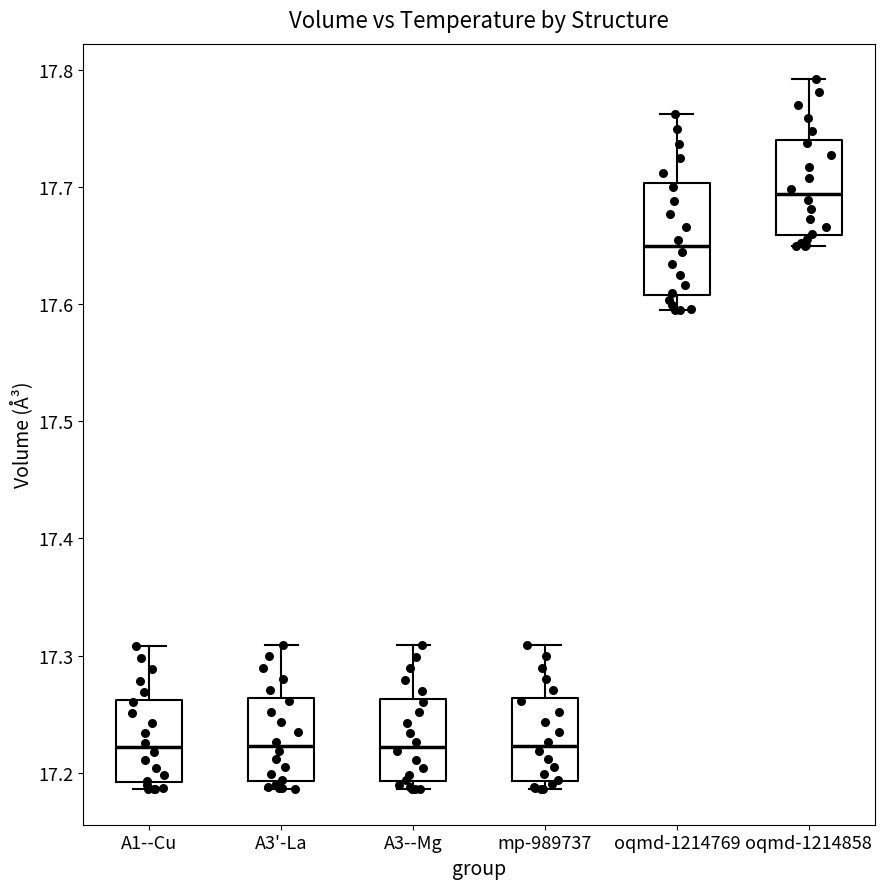

Reading left to right, transcribe this box plot: for each box, give where its median line is, the range the box spans, and where its two whiskers end, as read against the y-axis. The values are not printed on the chart, so give them approximately, as read against the axis.

A1--Cu: median 17.22, box 17.19 to 17.26, whiskers 17.19 (just below the box's lower edge) to 17.31
A3'-La: median 17.22, box 17.19 to 17.26, whiskers 17.19 (just below the box's lower edge) to 17.31
A3--Mg: median 17.22, box 17.19 to 17.26, whiskers 17.19 (just below the box's lower edge) to 17.31
mp-989737: median 17.22, box 17.19 to 17.26, whiskers 17.19 (just below the box's lower edge) to 17.31
oqmd-1214769: median 17.65, box 17.61 to 17.70, whiskers 17.60 to 17.76
oqmd-1214858: median 17.69, box 17.66 to 17.74, whiskers 17.65 to 17.79